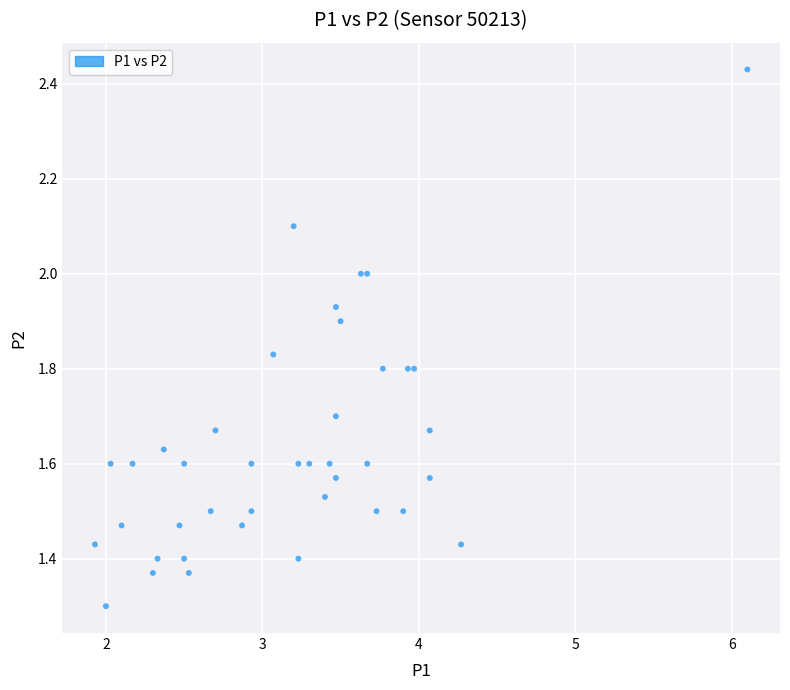

What Y value in the scatter plot is closest to 1?

1.3